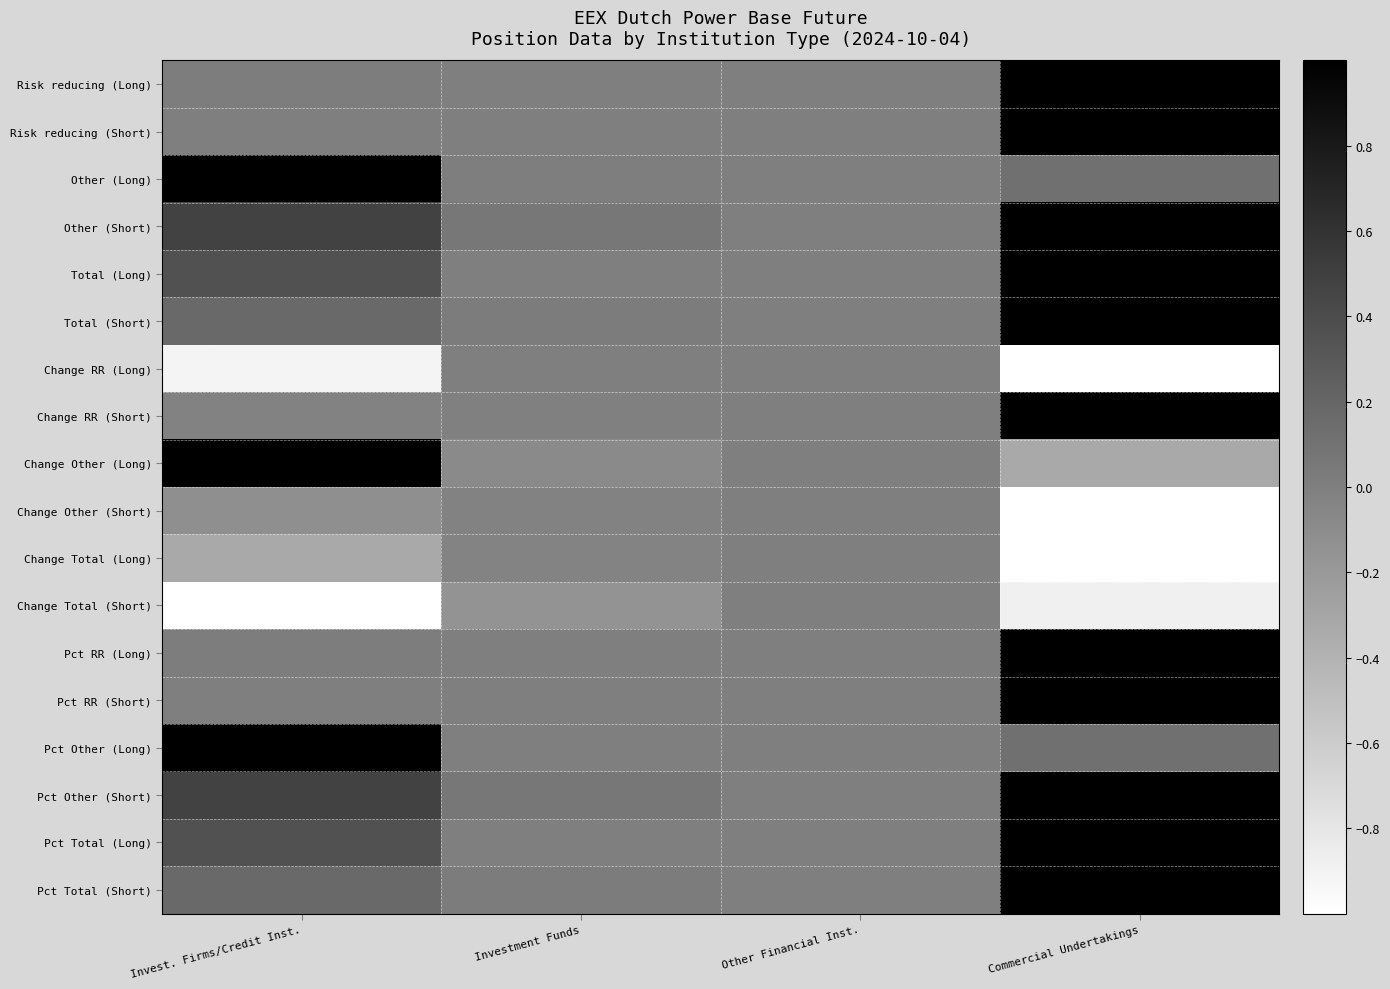

Between Investment Funds and Invest. Firms/Credit Inst., which is larger?

Invest. Firms/Credit Inst.